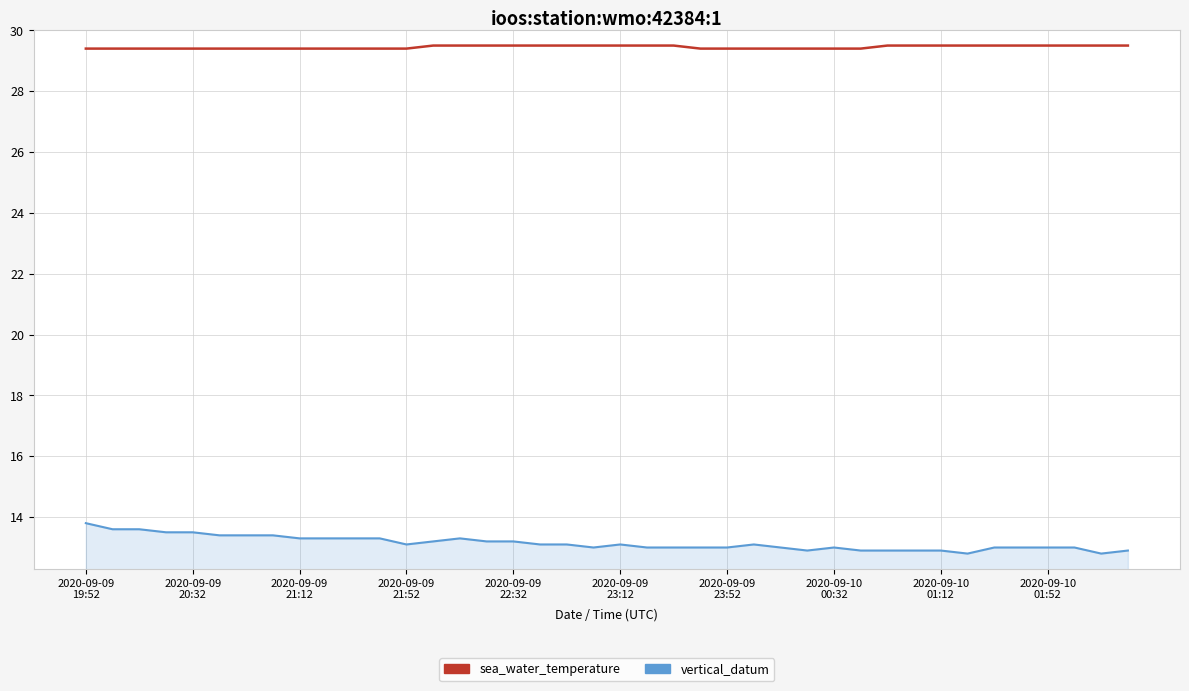

Which series has the widest spread of values?

vertical_datum